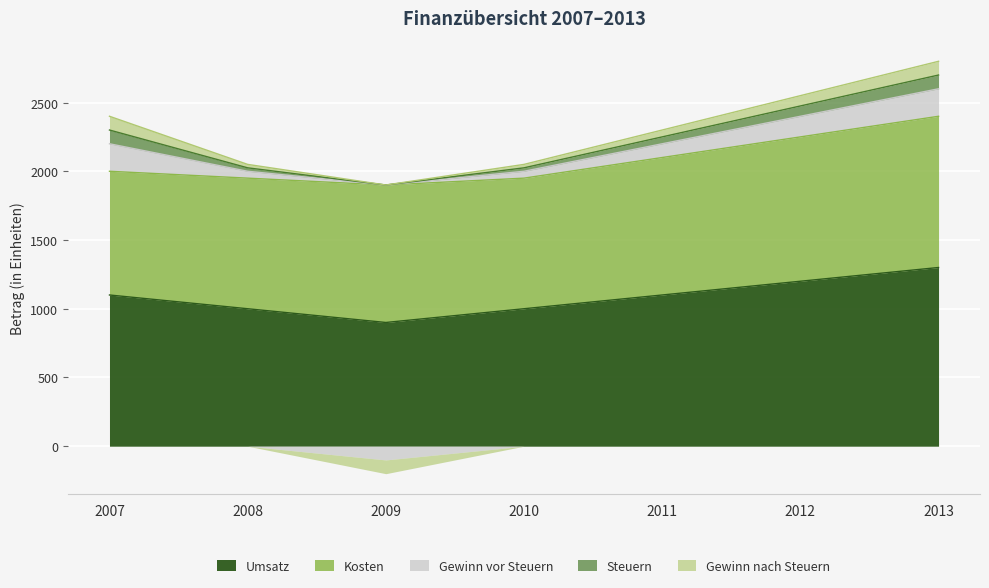

The value of Gewinn vor Steuern at 2011 is 61. True or false?

False